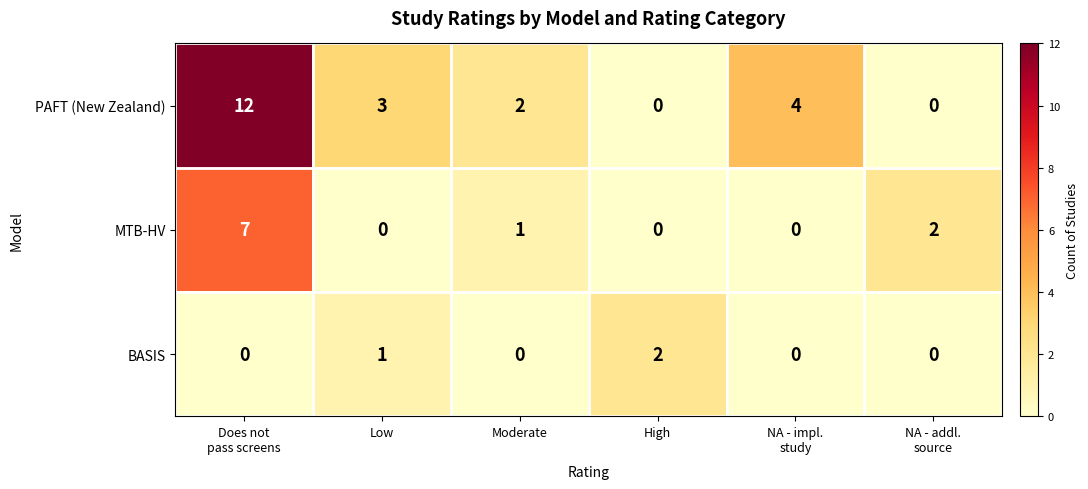

At how many categories does at least one series exceed 0?

6